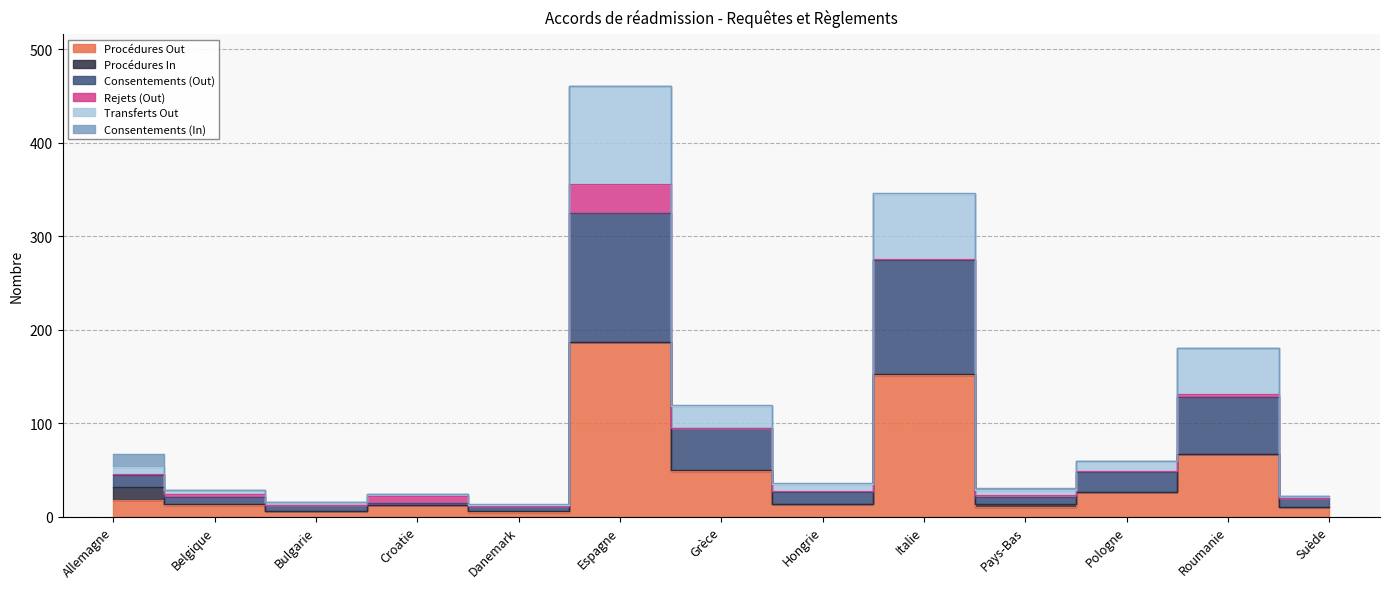

How many interior local peaks does the Consentements (Out) series have?

4